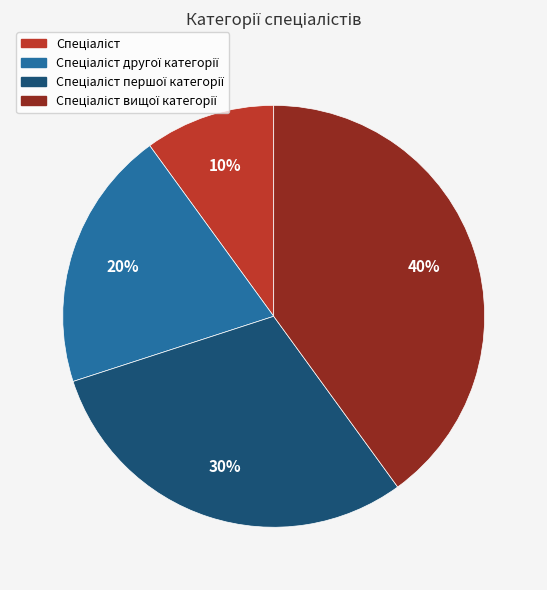

To the nearest percent, what is the difference between the largest and smallest slice percentages?

30%